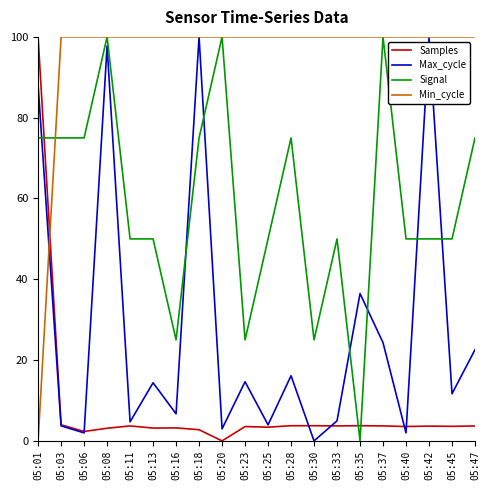

What is the difference between the second highest and minimum values in the Signal series?

100.0